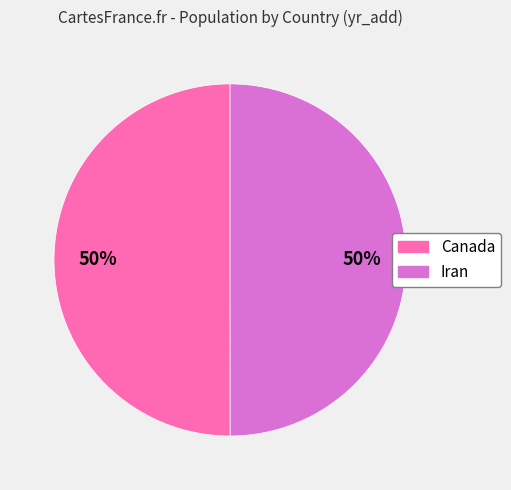

Combined, do Canada and Iran account for over 50%?

Yes